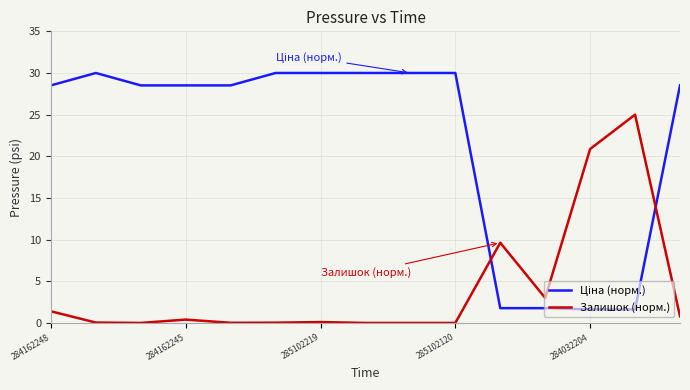

What is the maximum value shown in the chart?

30.0